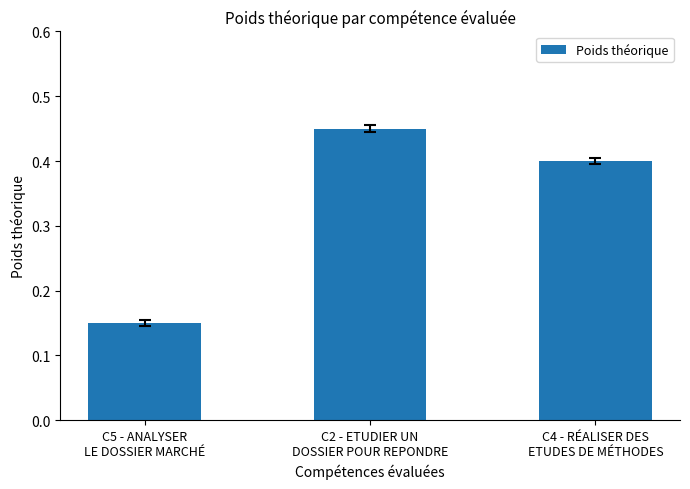

Is it true that the value at C4 - RÉALISER DES
ETUDES DE MÉTHODES is 0.4?

True